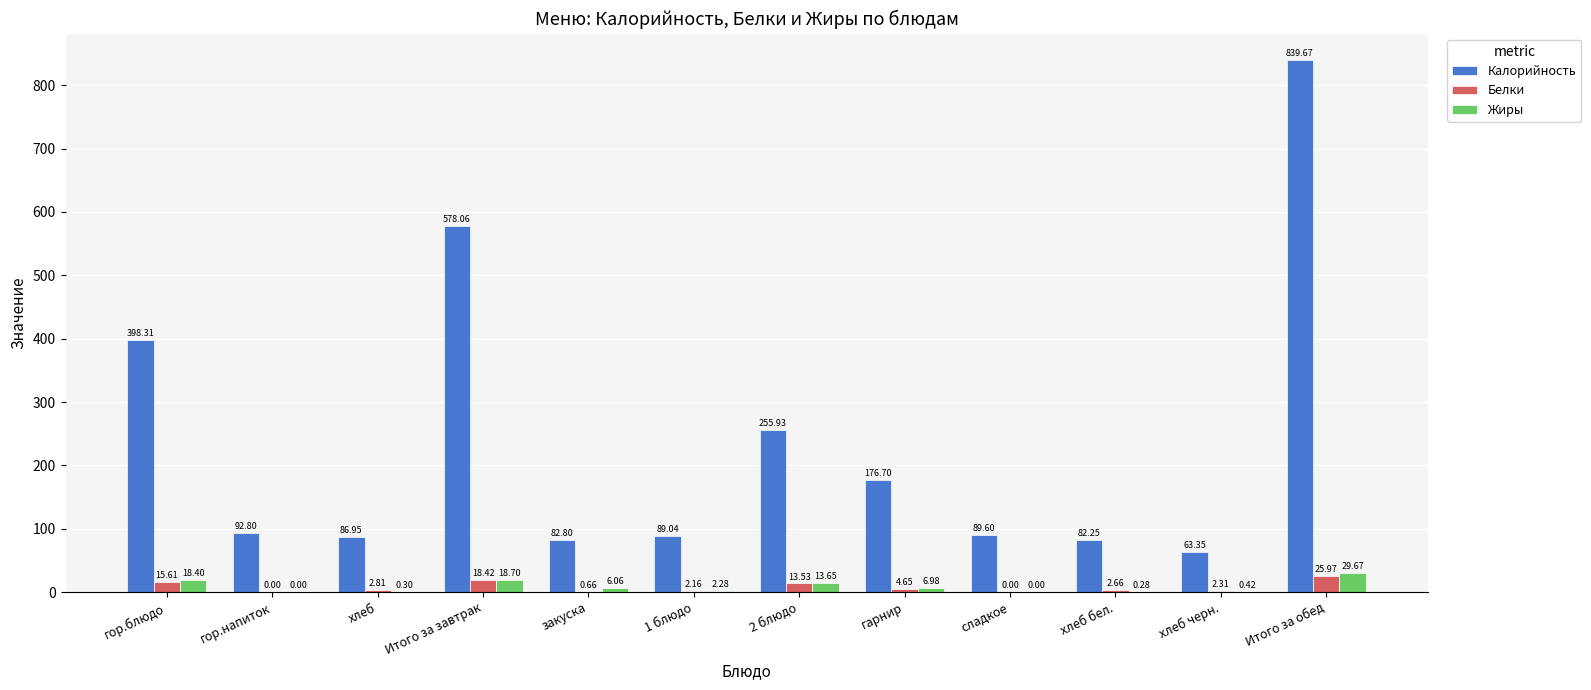

What is the sum of the Белки values at хлеб and Итого за завтрак?

21.2